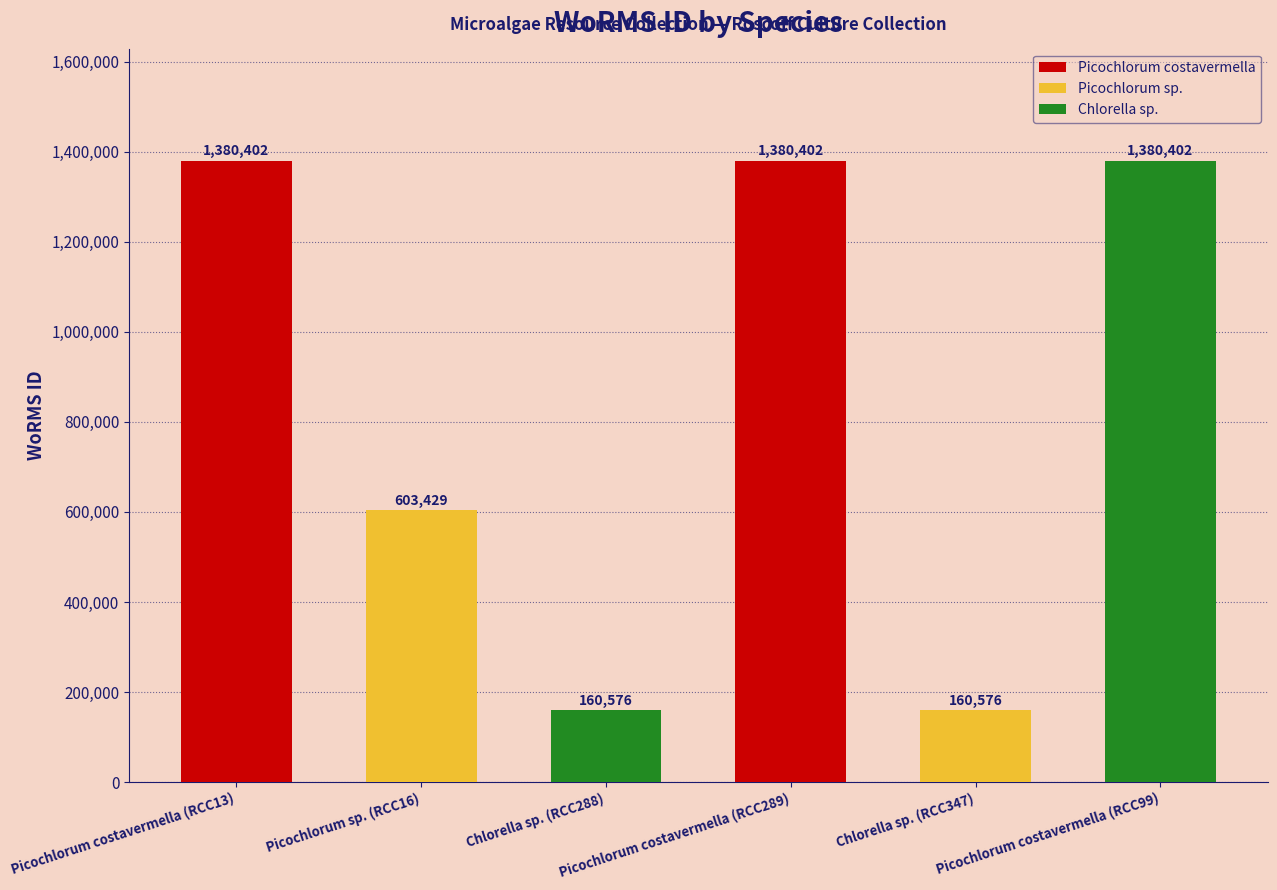

What is the ratio of the value at Picochlorum sp. (RCC16) to the value at Chlorella sp. (RCC347)?

3.8